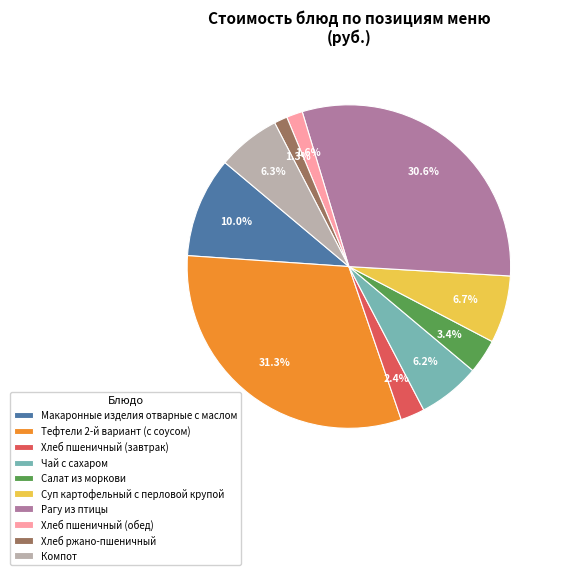

Which slice is the largest?

Тефтели 2-й вариант (с соусом)